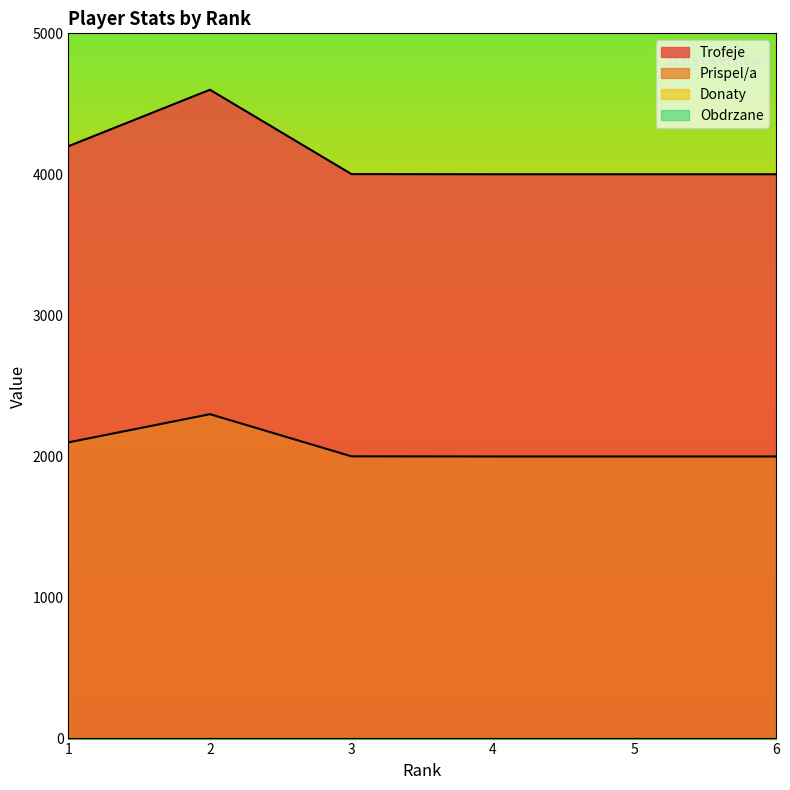

What is the value of the Trofeje point at the 1st from the left?

4200